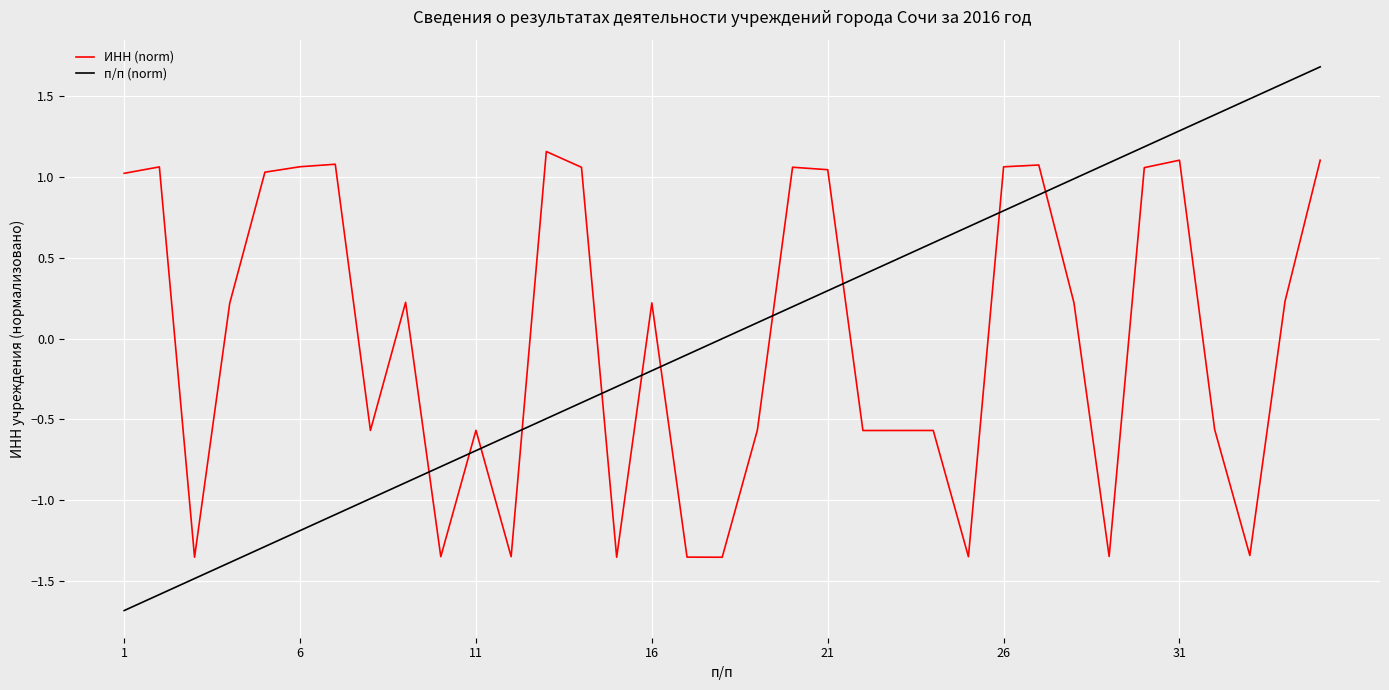

Does the chart have visible grid lines?

Yes